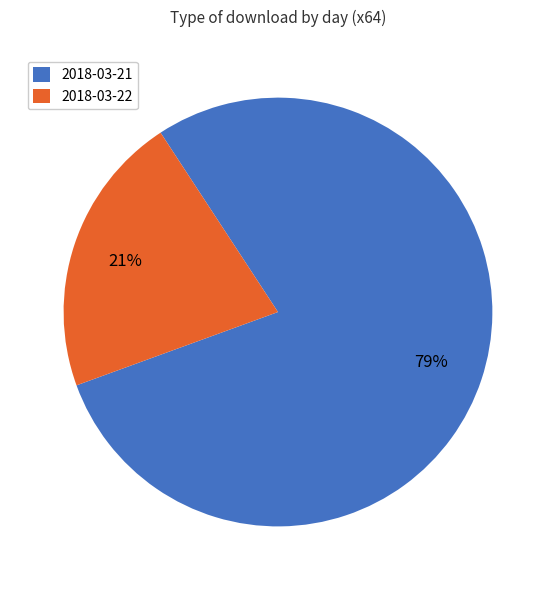

To the nearest percent, what is the combined percentage of 2018-03-22 and 2018-03-21?

100%